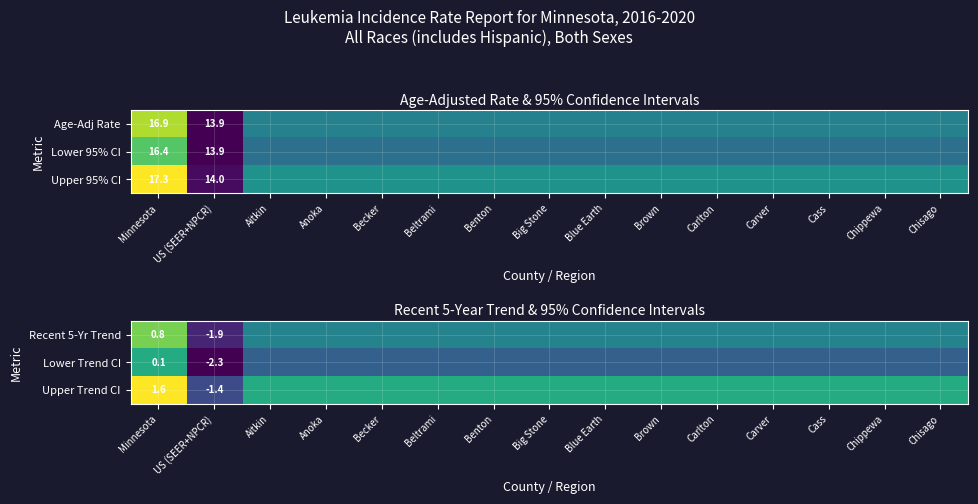

Which series has the largest range (max minus min)?

Upper Trend CI